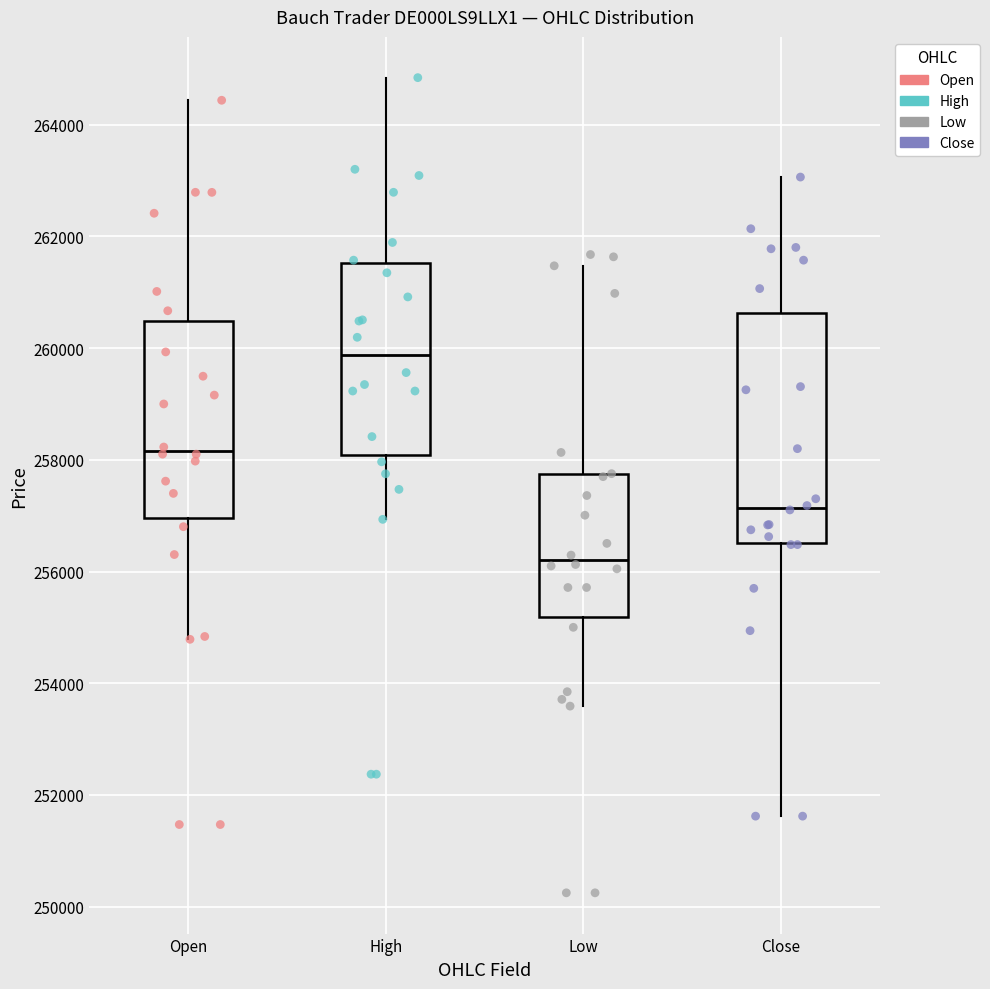

Where does the lower whisker of the box for Low end on the y-axis? The values are not printed on the chart, so give them approximately, as read against the axis.

253600